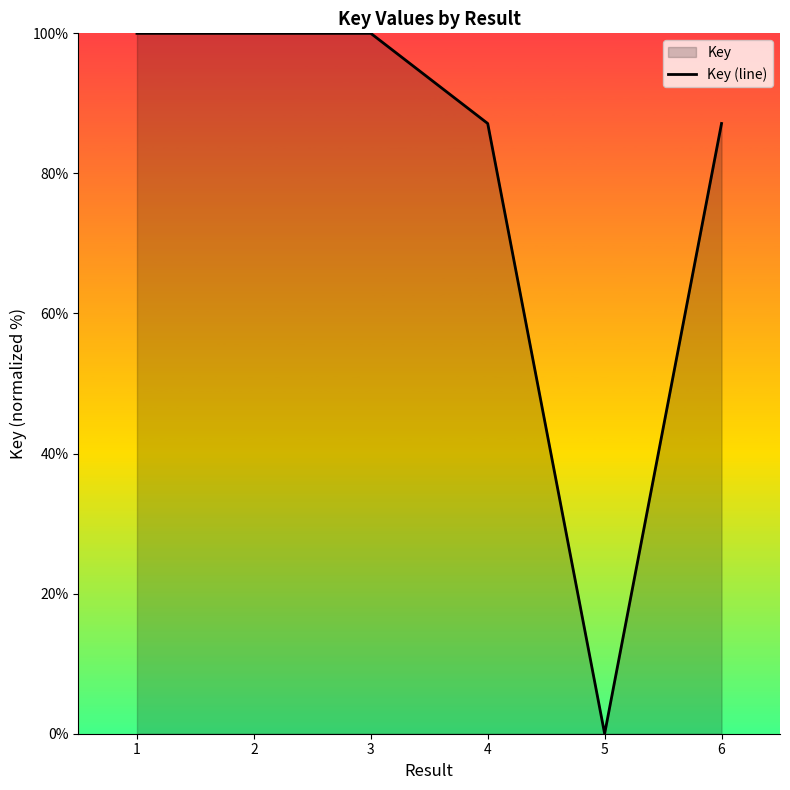

What is the difference between the second highest and minimum values?

100.0